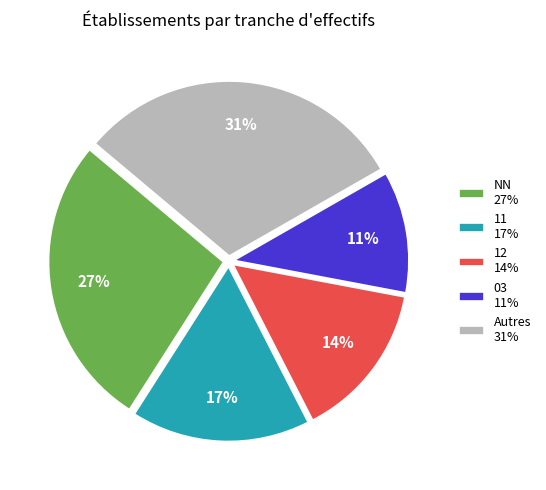

Rank the categories by value from lowest to highest.

03 11%, 12 14%, 11 17%, NN 27%, Autres 31%